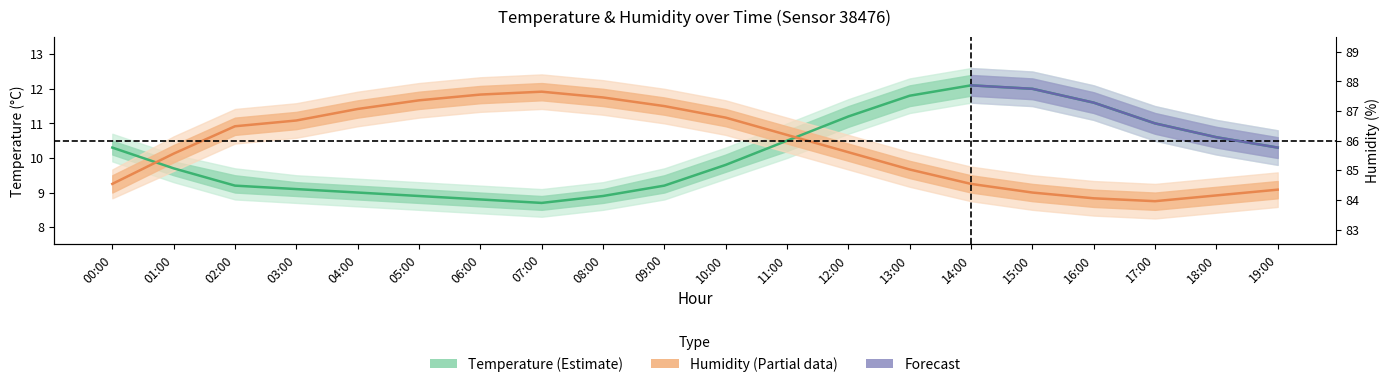

What is the minimum value for Temperature (Estimate)?

8.7